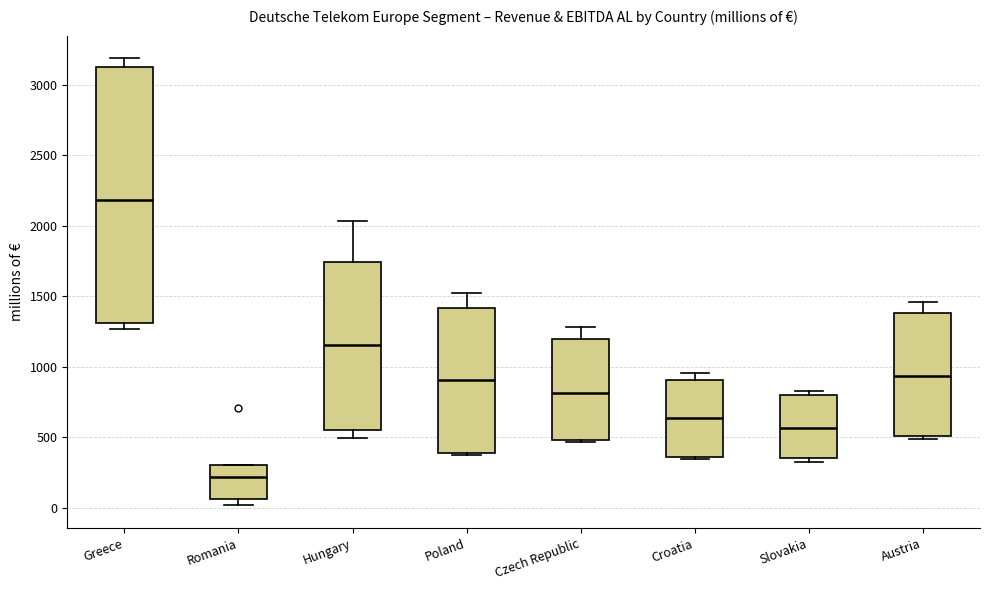

Where does the median line of the box for Austria sit on the y-axis? The values are not printed on the chart, so give them approximately, as read against the axis.

950